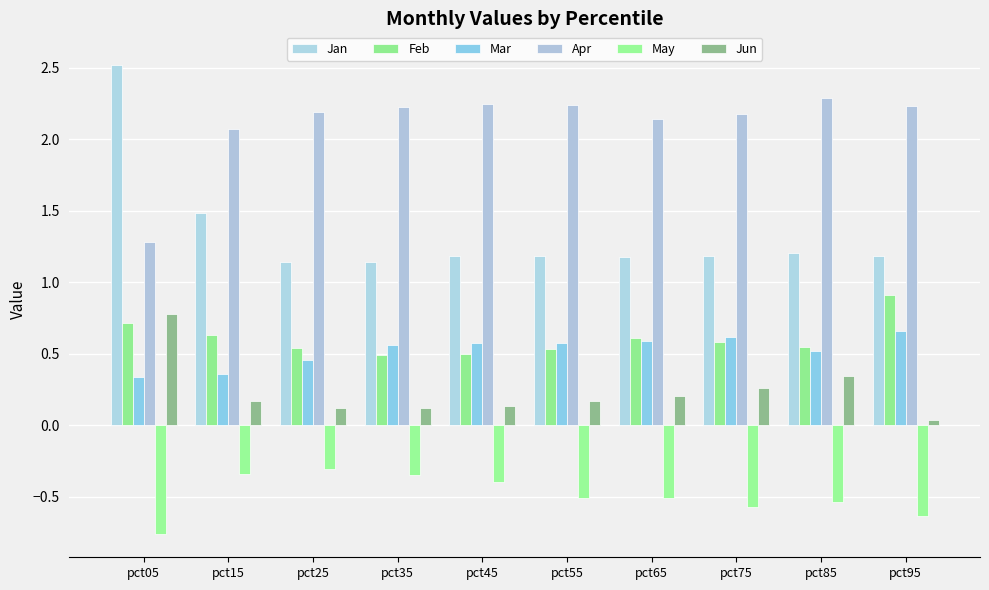

Are the bars grouped side by side (vs. stacked)?

Yes